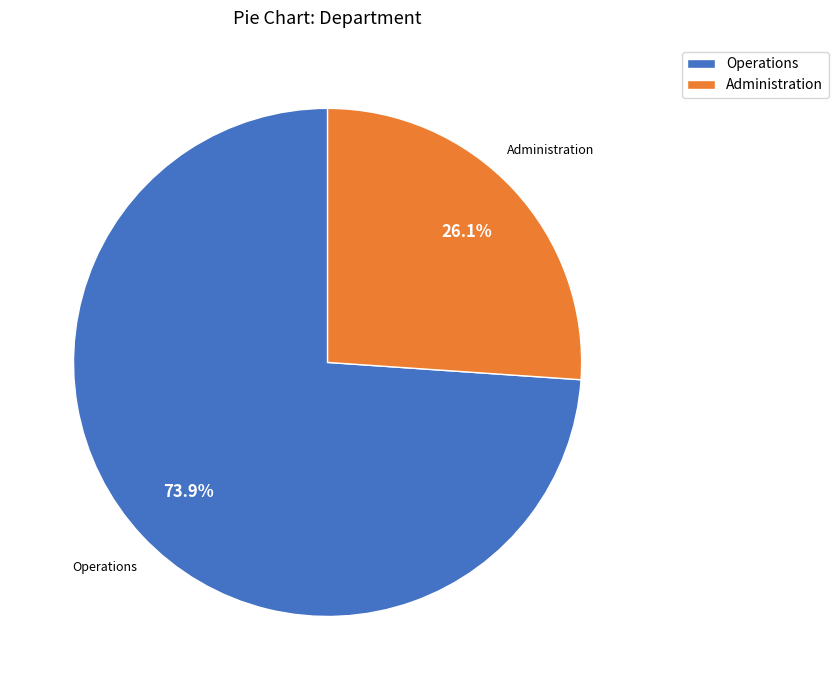

Is it true that Administration is 14% of the pie?

False